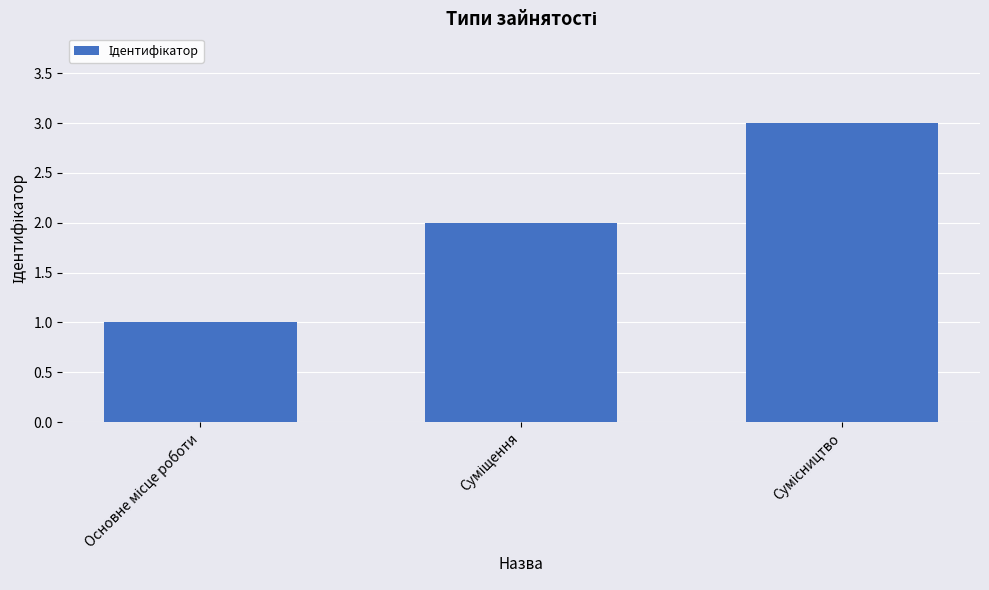

What is the difference between the maximum and second lowest values?

1